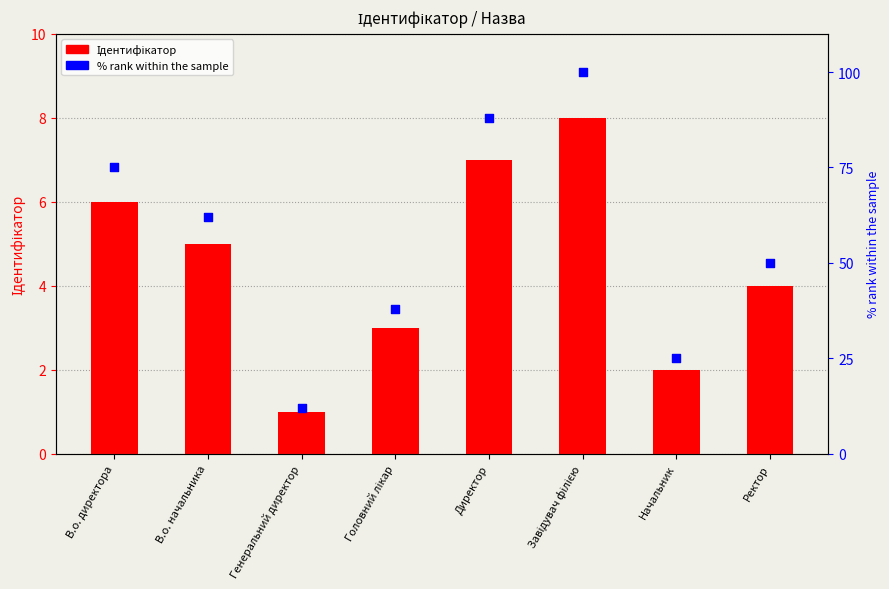

Which series reaches the minimum Y coordinate?

Ідентифікатор